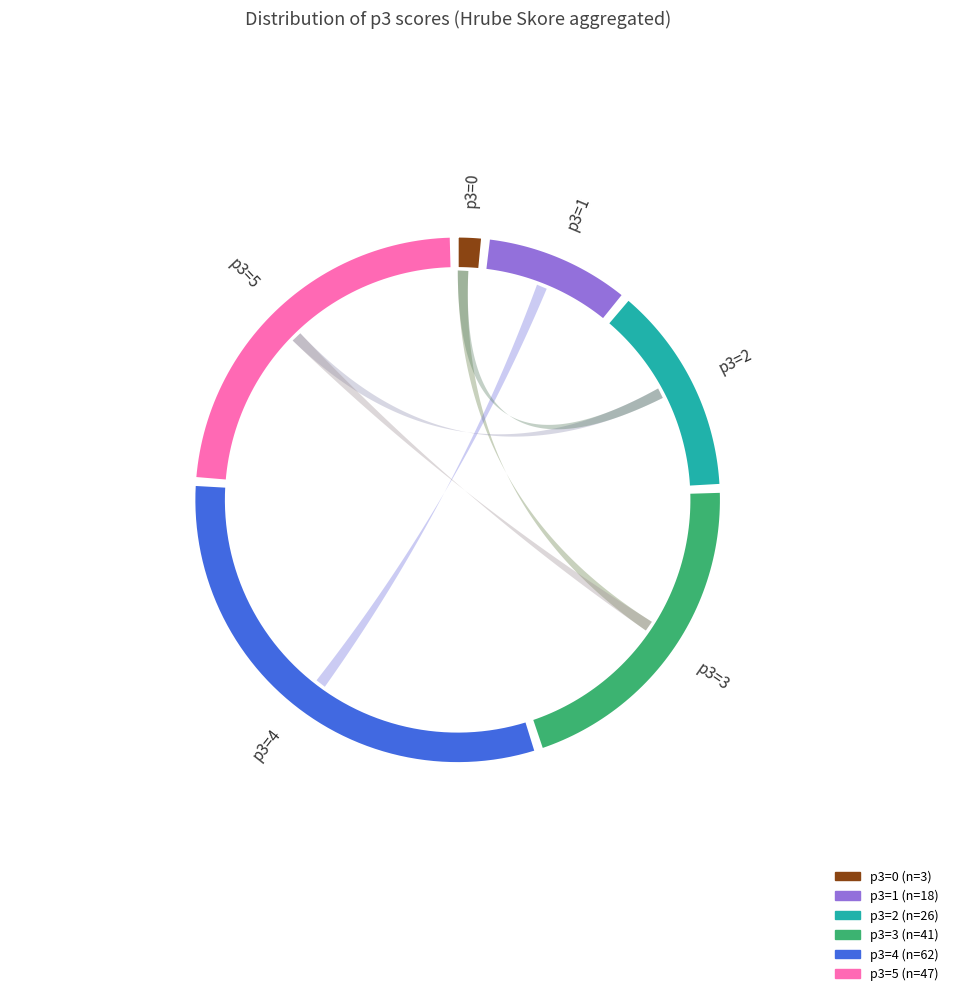

Between p3=4 and p3=5, which is larger?

p3=4